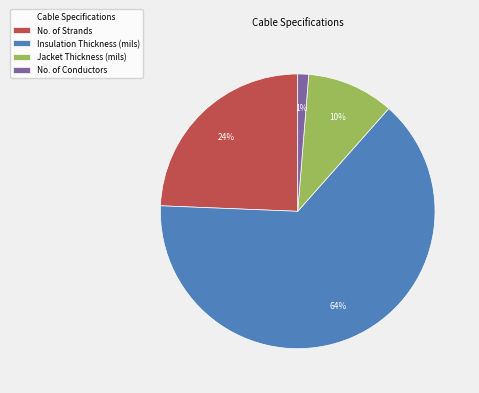

True or false: Jacket Thickness (mils) accounts for 10% of the total.

True